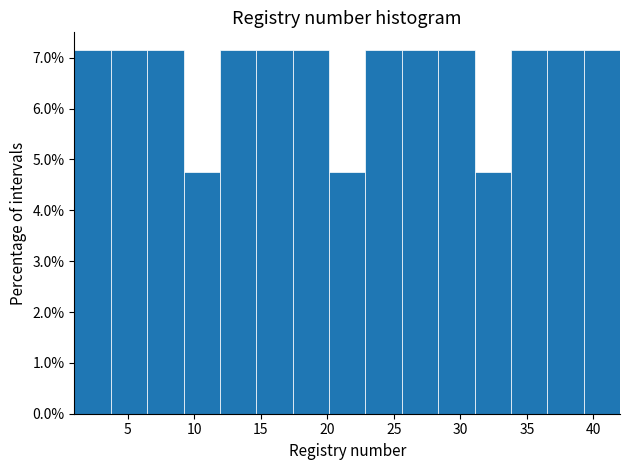

Reading left to right, list every bar in this chart as the range it spans on the x-axis followed by its height. Neither the bar edges nor the heights are printed on the chart, so give them approximately, as read against the axes.

1.0 to 3.5: 7.1
3.5 to 6.5: 7.1
6.5 to 9.0: 7.1
9.0 to 12.0: 4.8
12.0 to 14.5: 7.1
14.5 to 17.5: 7.1
17.5 to 20.0: 7.1
20.0 to 23.0: 4.8
23.0 to 25.5: 7.1
25.5 to 28.5: 7.1
28.5 to 31.0: 7.1
31.0 to 34.0: 4.8
34.0 to 36.5: 7.1
36.5 to 39.5: 7.1
39.5 to 42.0: 7.1